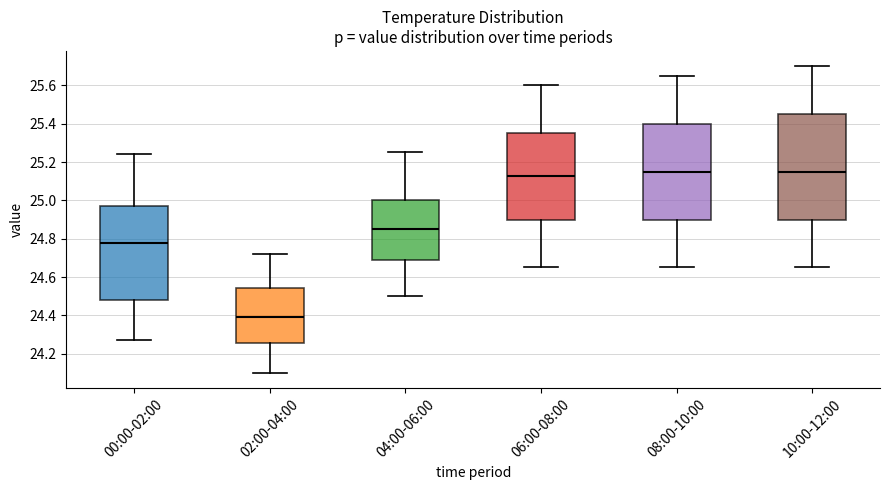

Reading left to right, read every box against the y-axis: the position of its median line, the range the box covers, and the ends of its whiskers. The values are not printed on the chart, so give them approximately, as read against the axis.

00:00-02:00: median 24.78, box 24.48 to 24.98, whiskers 24.28 to 25.24
02:00-04:00: median 24.40, box 24.26 to 24.54, whiskers 24.10 to 24.72
04:00-06:00: median 24.86, box 24.68 to 25.00, whiskers 24.50 to 25.26
06:00-08:00: median 25.12, box 24.90 to 25.36, whiskers 24.66 to 25.60
08:00-10:00: median 25.16, box 24.90 to 25.40, whiskers 24.66 to 25.66
10:00-12:00: median 25.16, box 24.90 to 25.46, whiskers 24.66 to 25.70